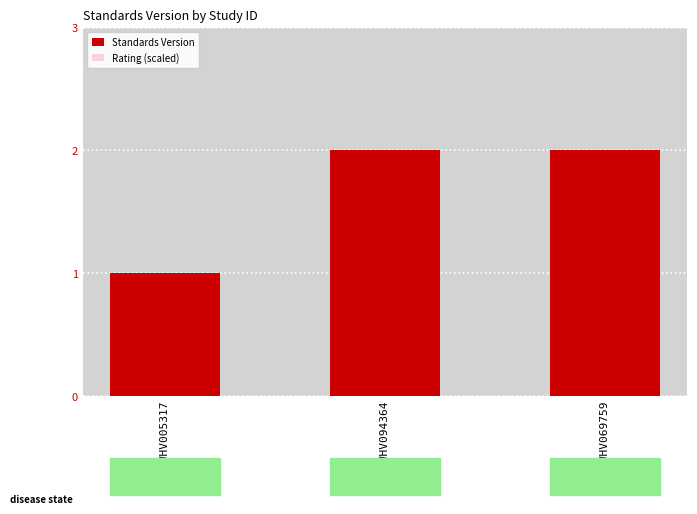

At how many categories does at least one series exceed 1?

2